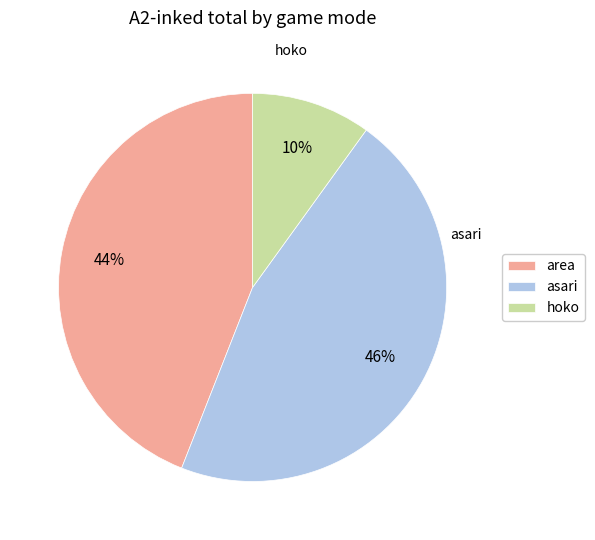

What is the ratio of the value at asari to the value at area?

1.0